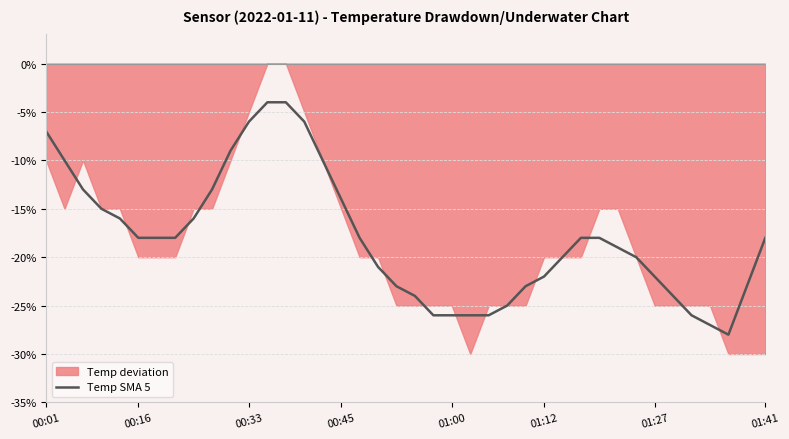

How many lines are shown in the chart?

1